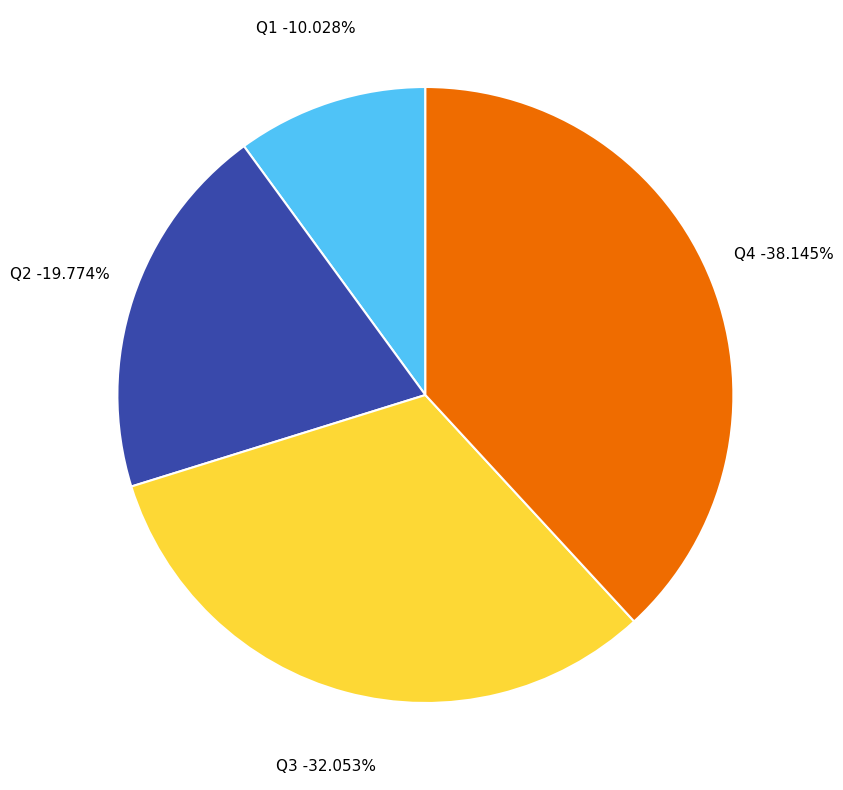

Rank the categories by value from highest to lowest.

Q4, Q3, Q2, Q1